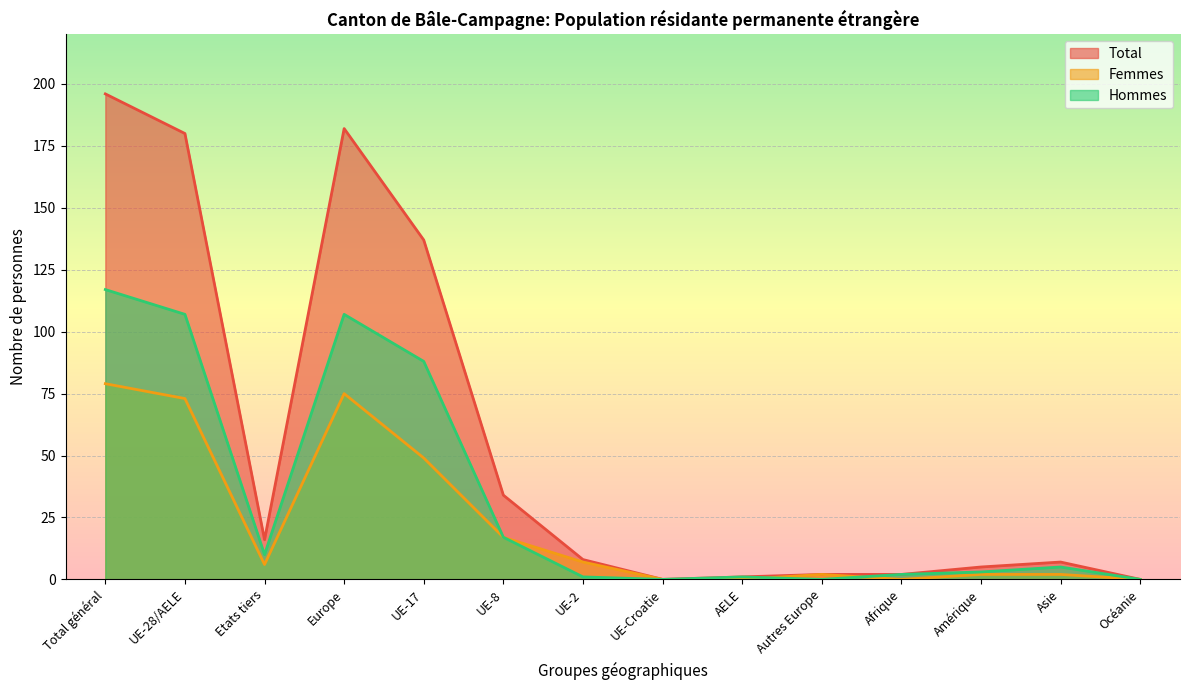

How many lines are shown in the chart?

3